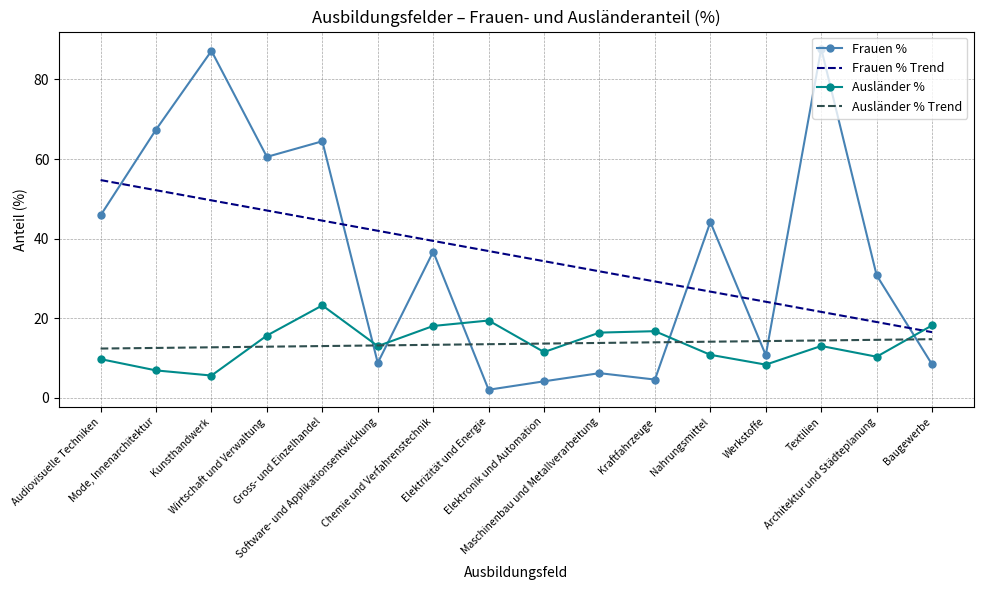

Which category has the highest value in the Frauen % Trend series?

Audiovisuelle Techniken